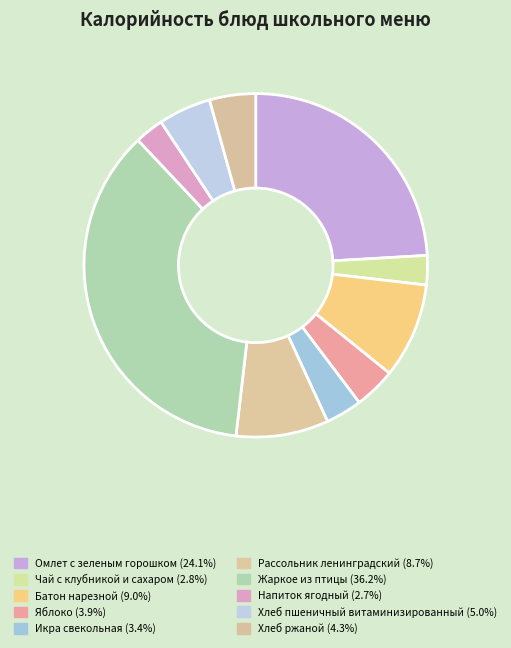

What percentage is NOT represented by Напиток ягодный?

97.3%